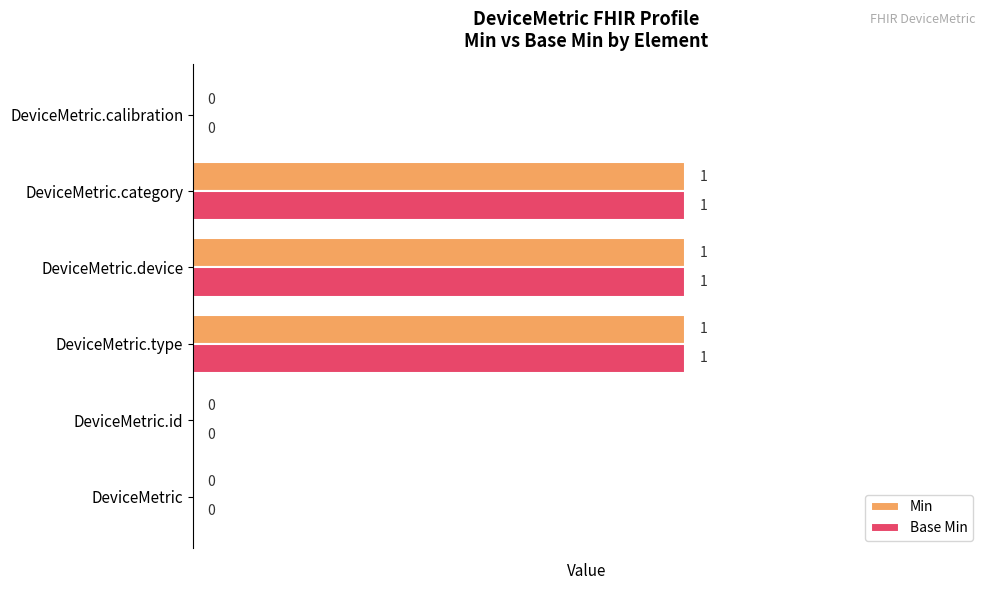

What is the sum of all Min values?

3